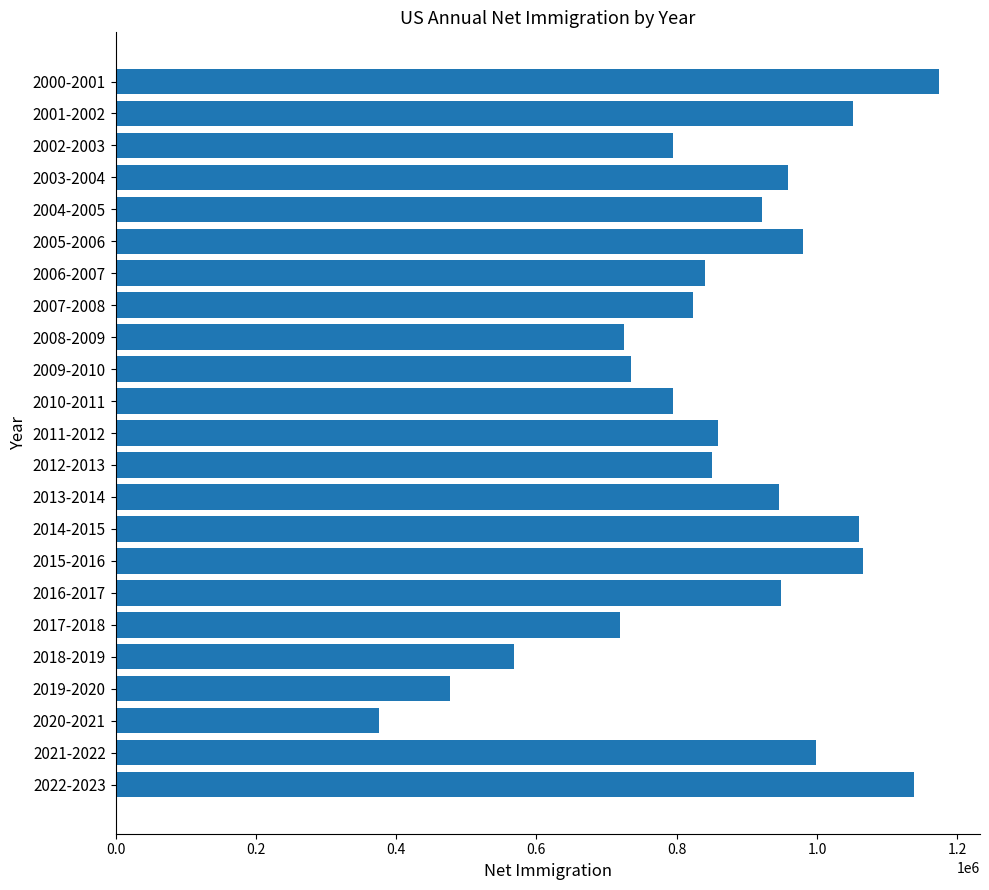

What is the label of the 23rd bar from the bottom?

2000-2001